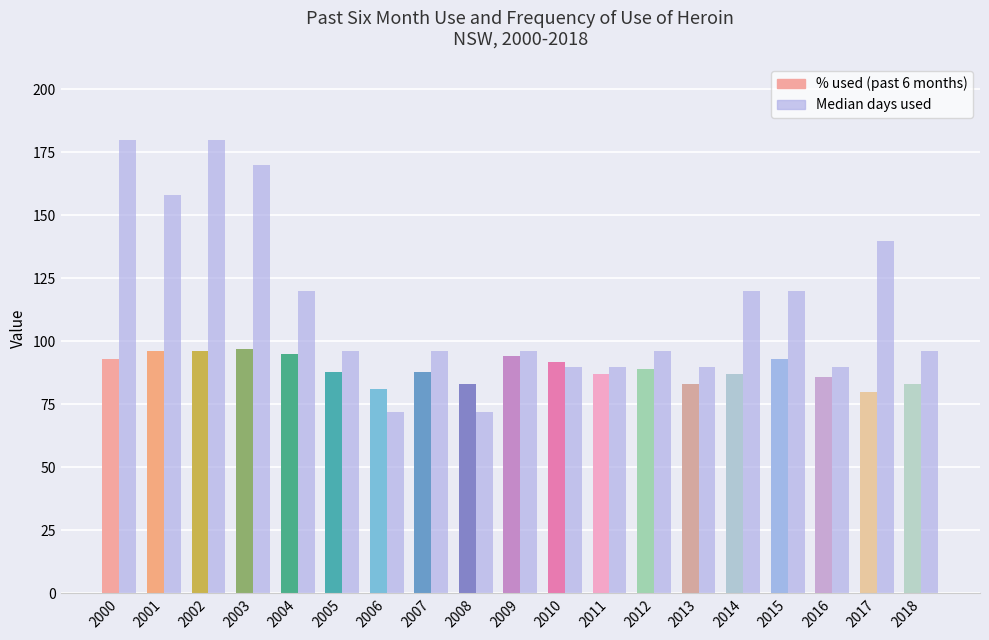

What is the minimum value for % used?

80